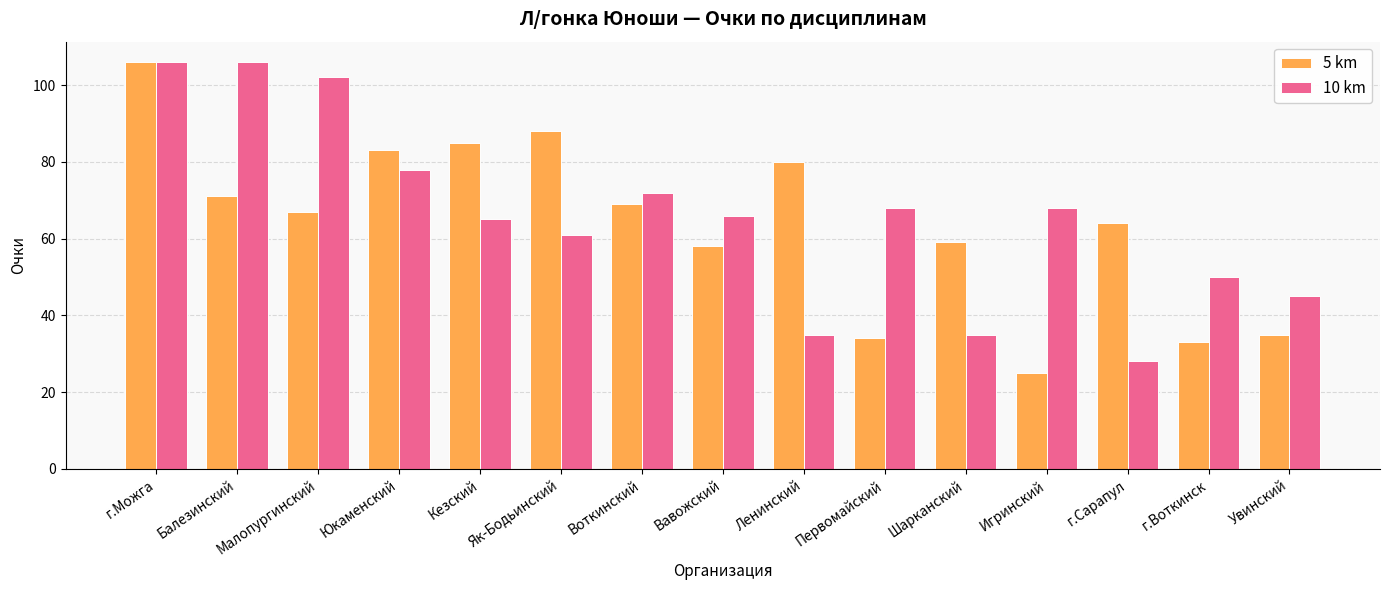

The value of 5 km at Увинский is 35. True or false?

True